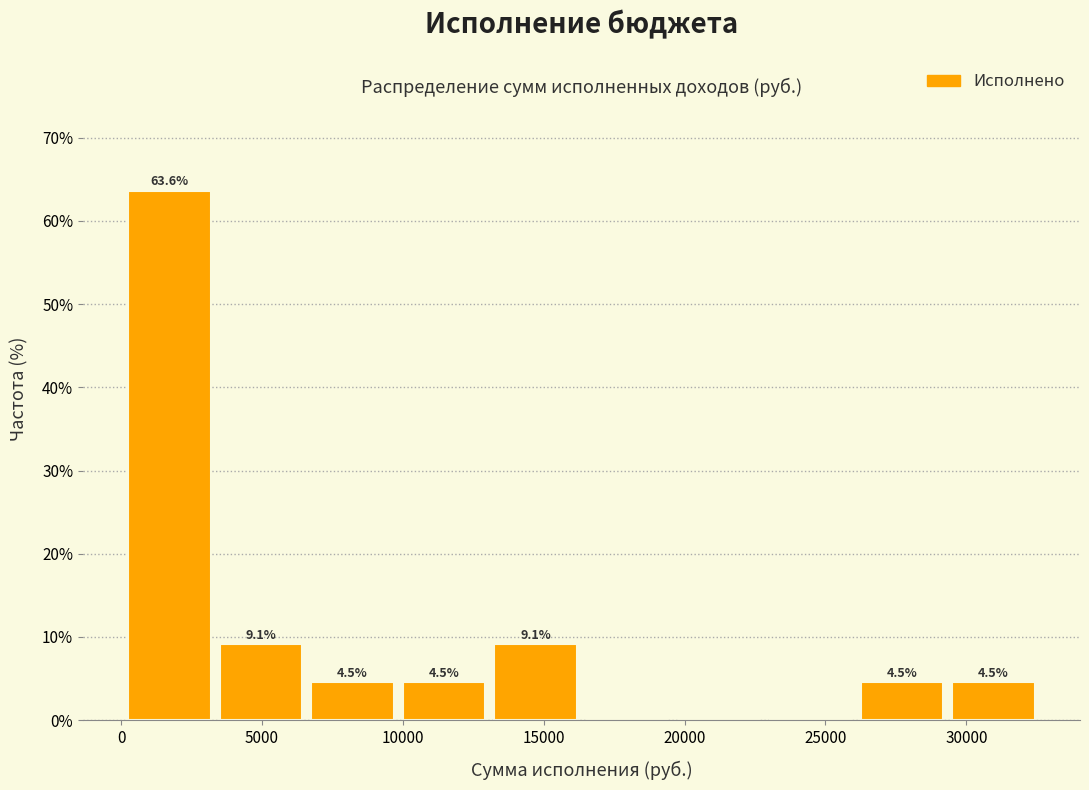

Which range on the x-axis has the tallest bar?

500 to 3500